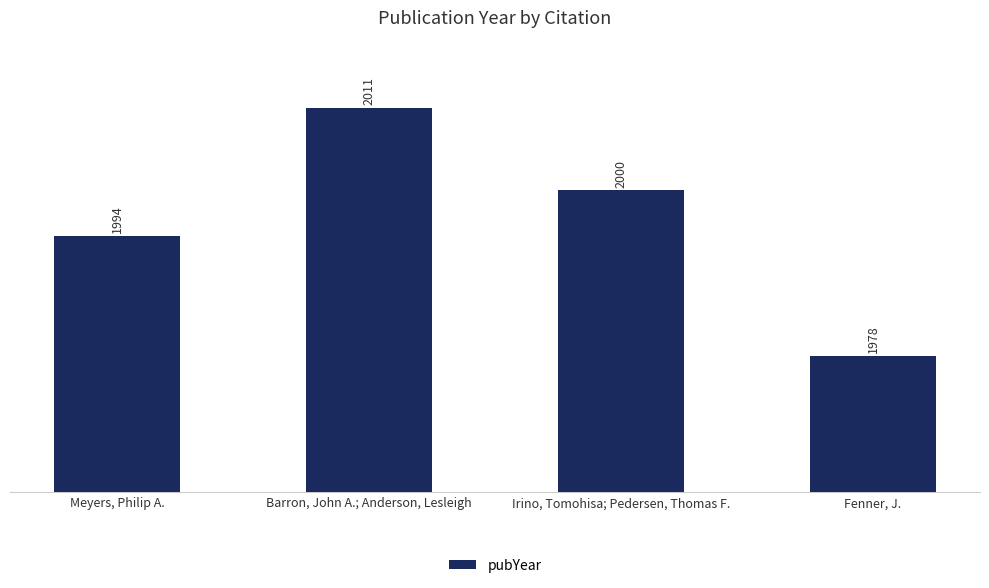

What is the sum of the values at Meyers, Philip A. and Irino, Tomohisa; Pedersen, Thomas F.?

3994